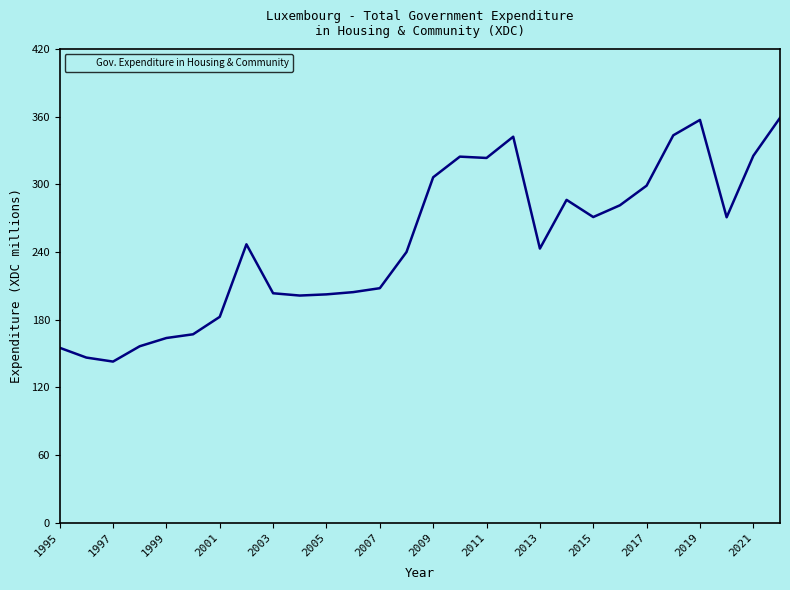

Count the number of categories in the chart.

28